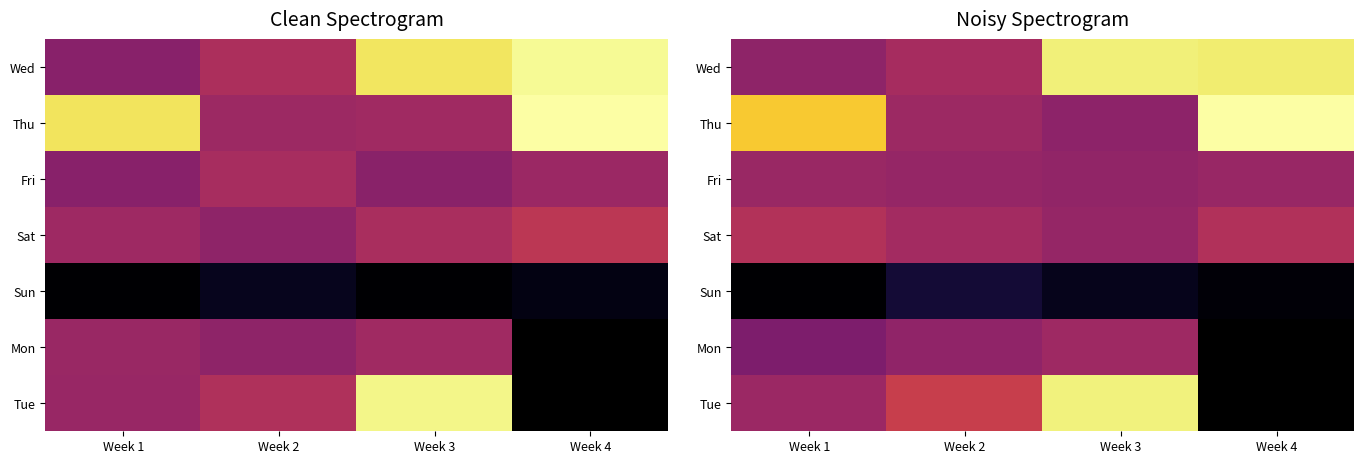

What is the total value across all series at Week 2?

78.4